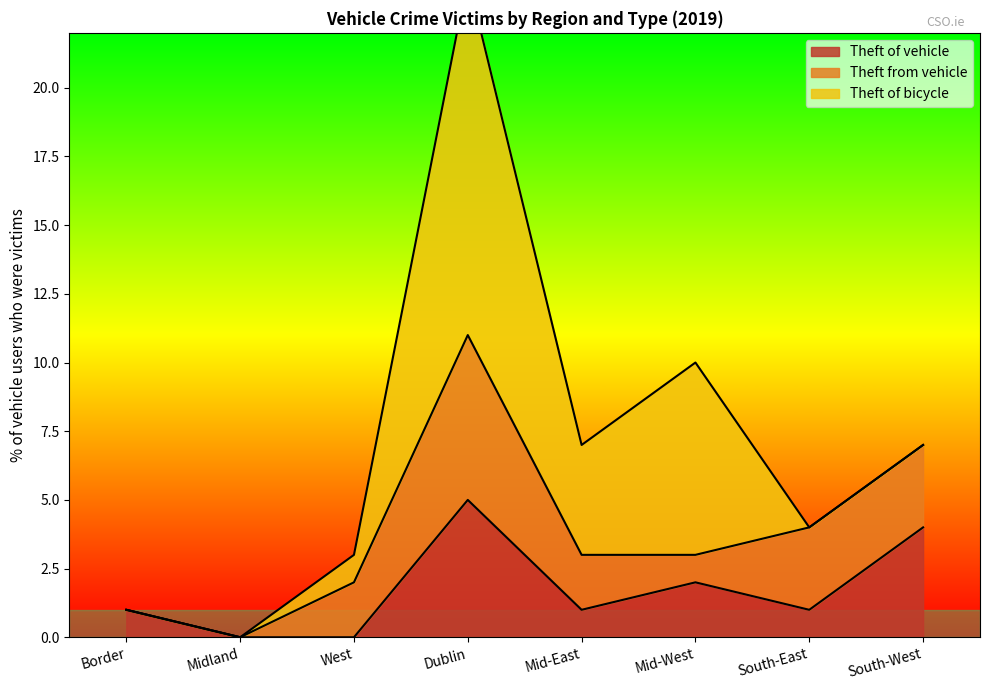

How many series are shown in this chart?

3